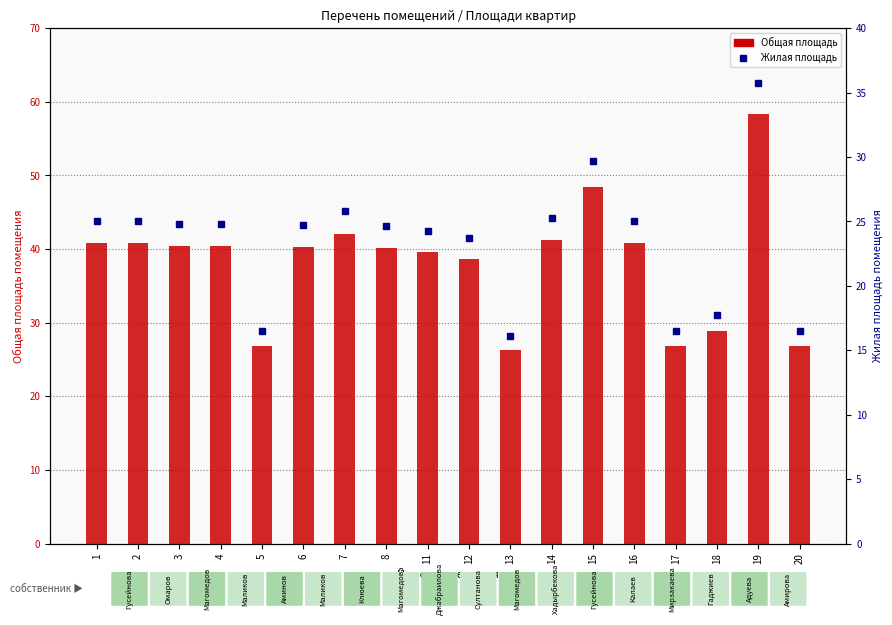

Reading left to right, list all the values displayed in this chart.

Общая площадь: 40.8	40.8	40.4	40.4	26.9	40.3	42.1	40.2	39.6	38.7	26.3	41.2	48.4	40.8	26.9	28.9	58.3	26.9
Жилая площадь: 25.0	25.0	24.8	24.8	16.5	24.7	25.8	24.7	24.3	23.7	16.1	25.3	29.7	25.0	16.5	17.7	35.8	16.5